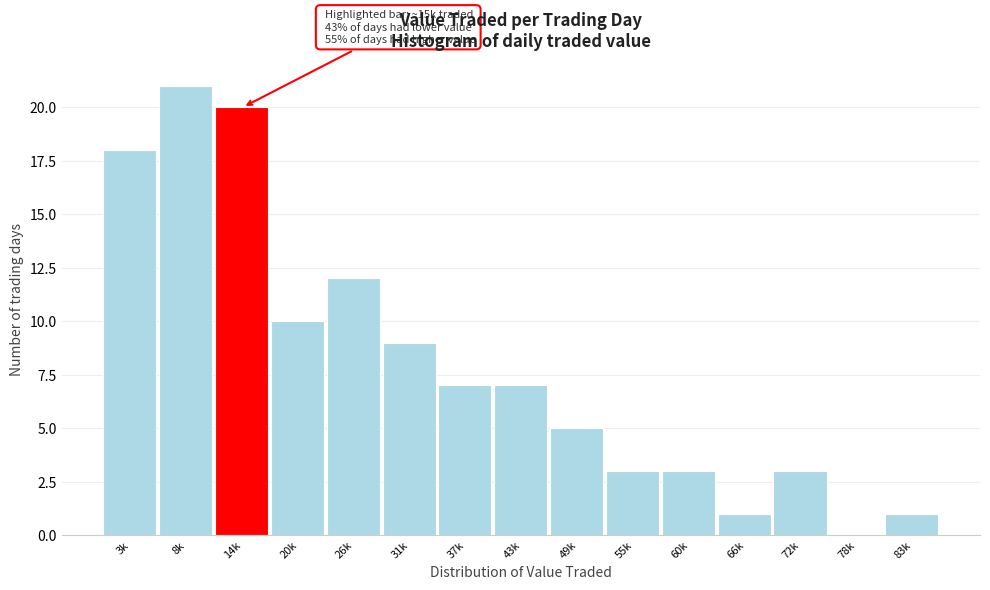

Reading right to left, what are all the values shown in this chart?

83k=1	78k=0	72k=3	66k=1	60k=3	55k=3	49k=5	43k=7	37k=7	31k=9	26k=12	20k=10	14k=20	8k=21	3k=18